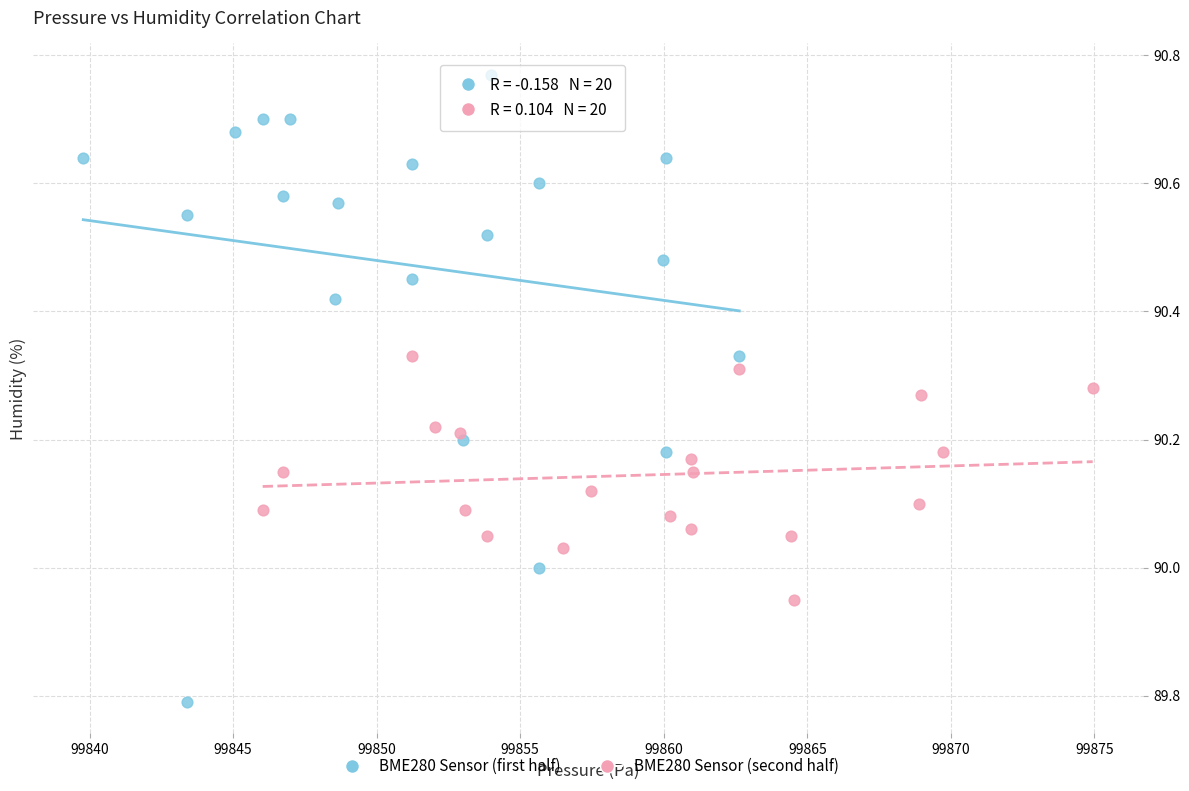

Which series reaches the maximum Y coordinate?

BME280 Sensor (first half)